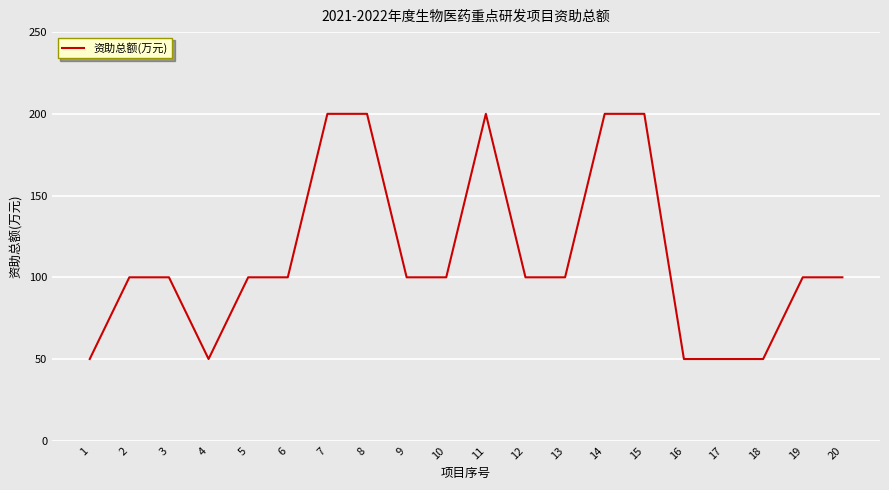

The chart shows a value of 100 at 12. True or false?

True